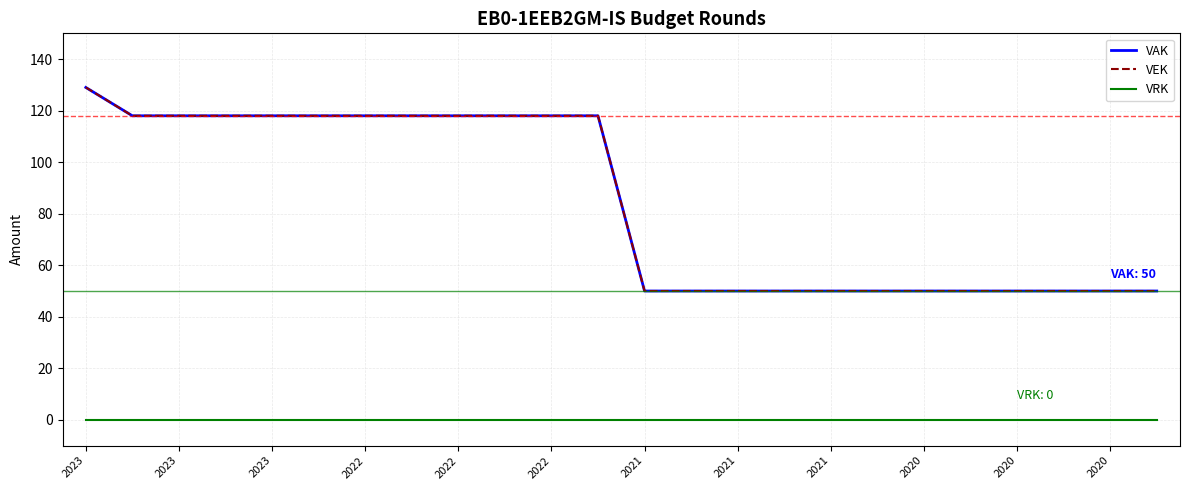

True or false: VRK and VEK cross at least once.

False